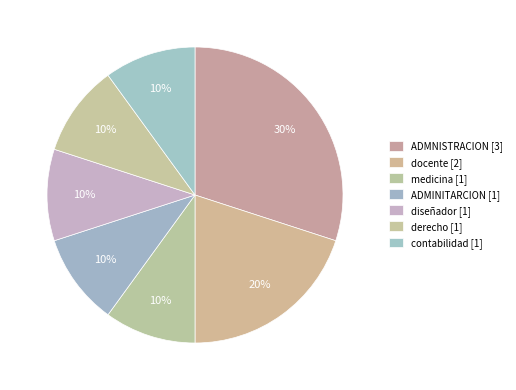

Between docente and ADMNISTRACION, which is larger?

ADMNISTRACION